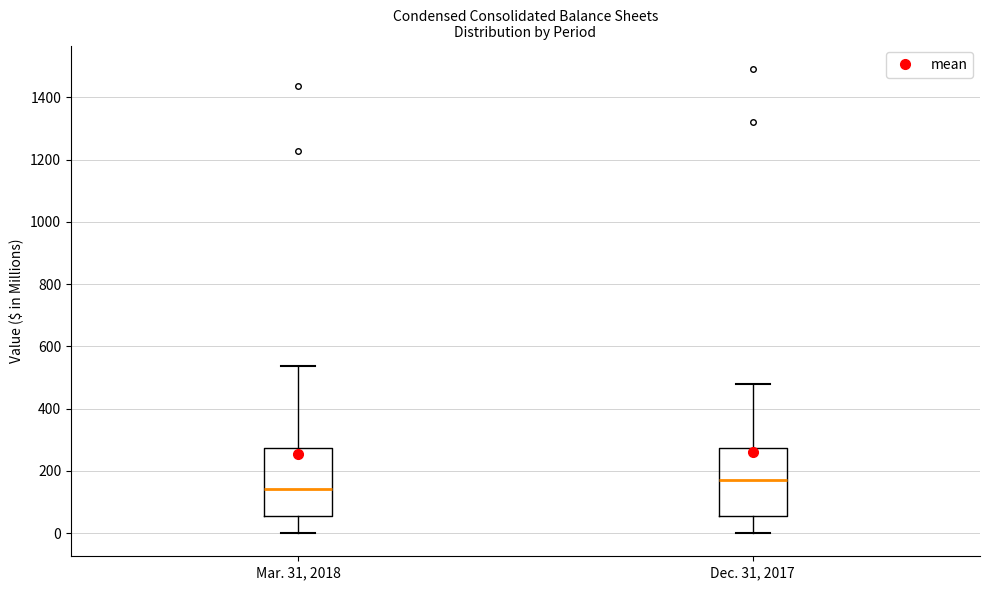

Reading left to right, read every box against the y-axis: the position of its median line, the range the box covers, and the ends of its whiskers. The values are not printed on the chart, so give them approximately, as read against the axis.

Mar. 31, 2018: median 140, box 60 to 280, whiskers 0 to 540
Dec. 31, 2017: median 180, box 60 to 280, whiskers 0 to 480